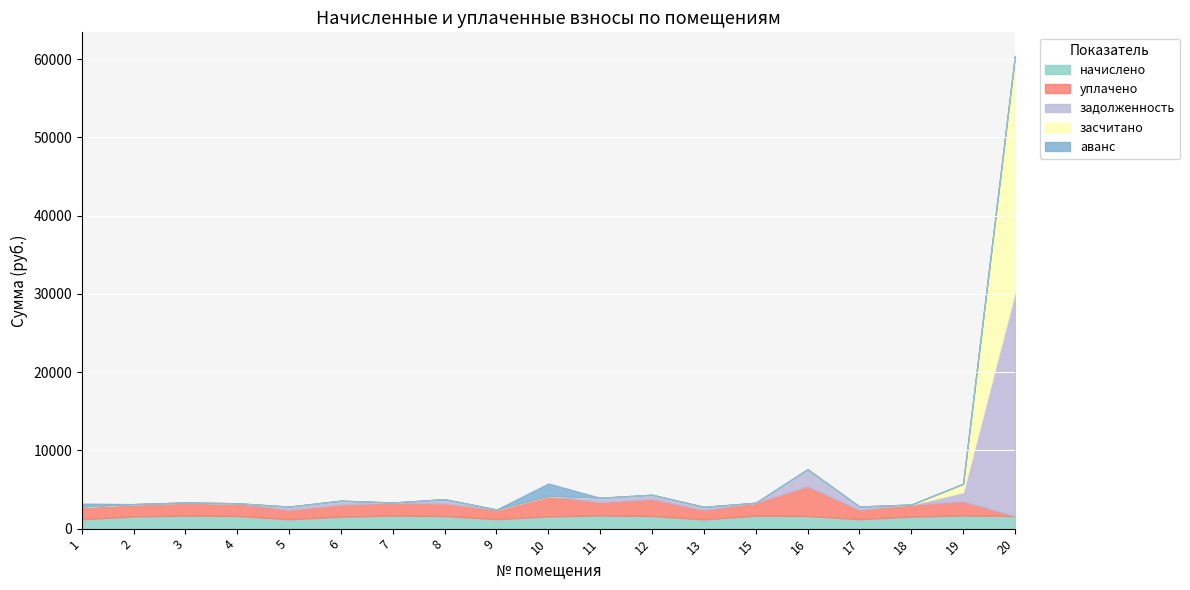

True or false: засчитано has more than 2 interior local peaks.

False